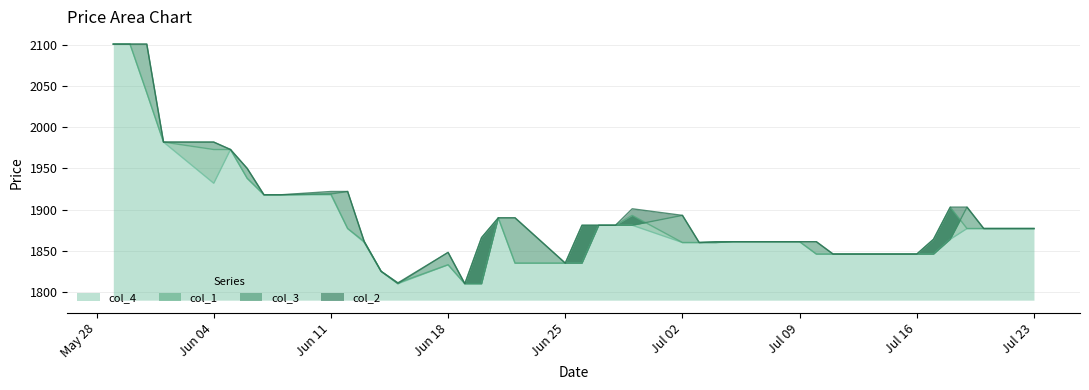

True or false: col_2 and col_4 intersect in this chart.

False